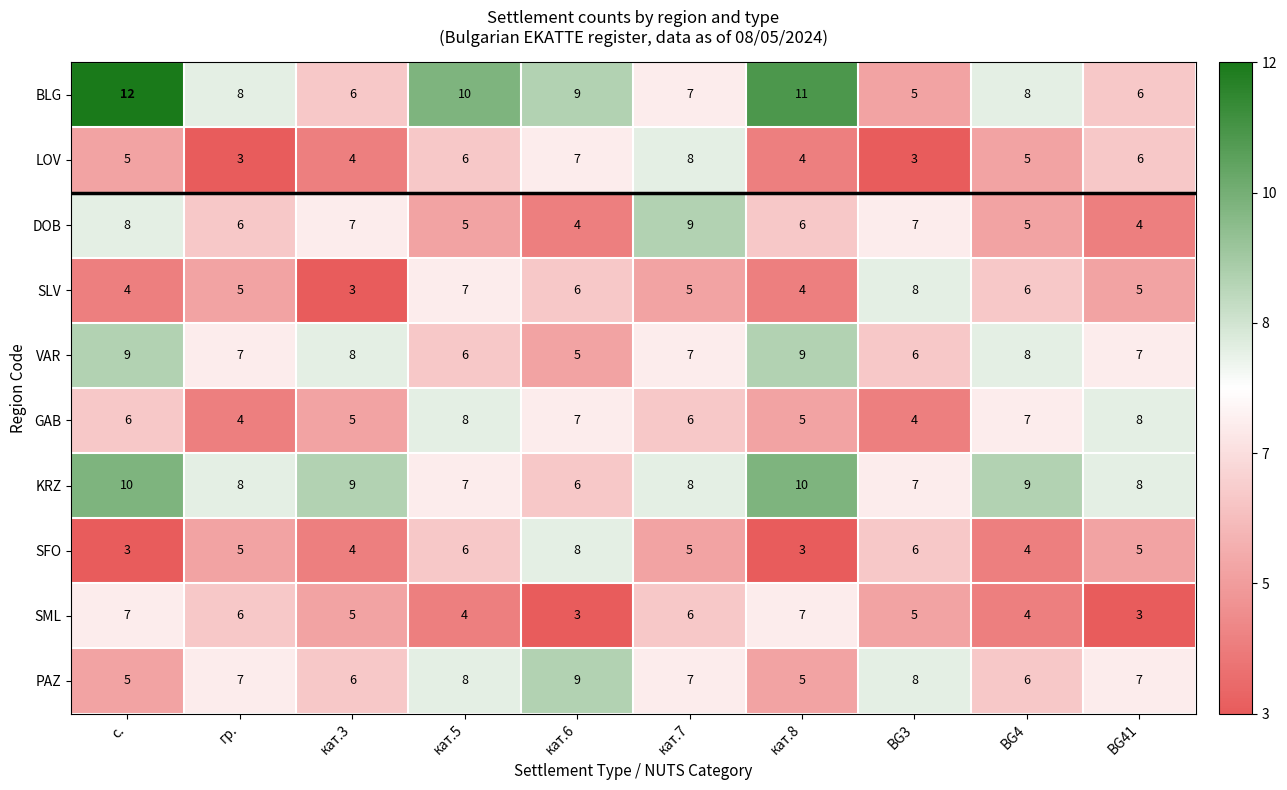

How many categories are shown in the chart?

10